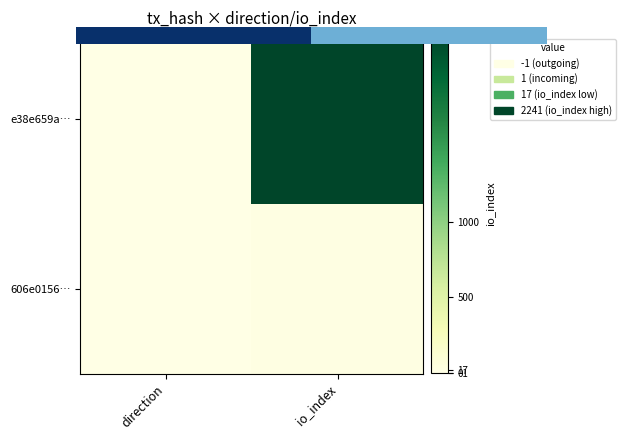

List the series in order of their peak value, lowest first.

606e0156…, 0.0